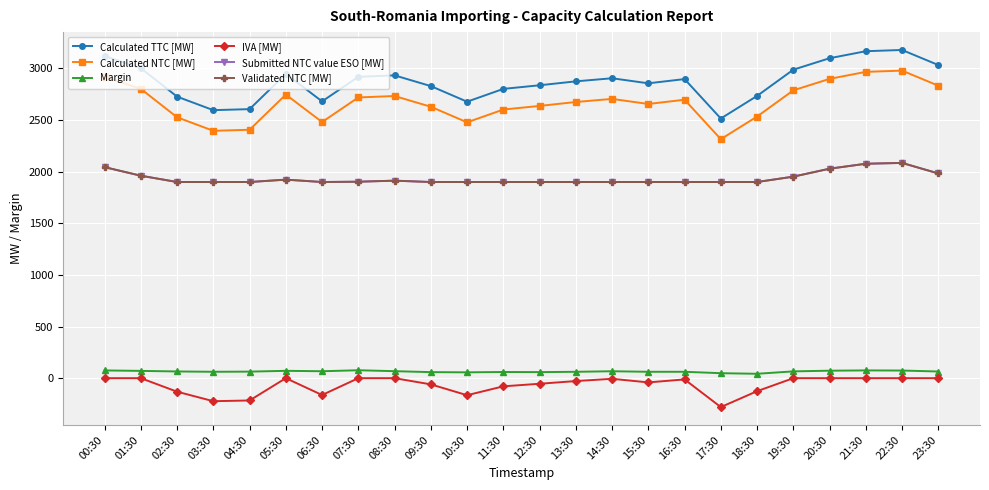

What is the lowest value of the Calculated NTC [MW] series?

2315.0